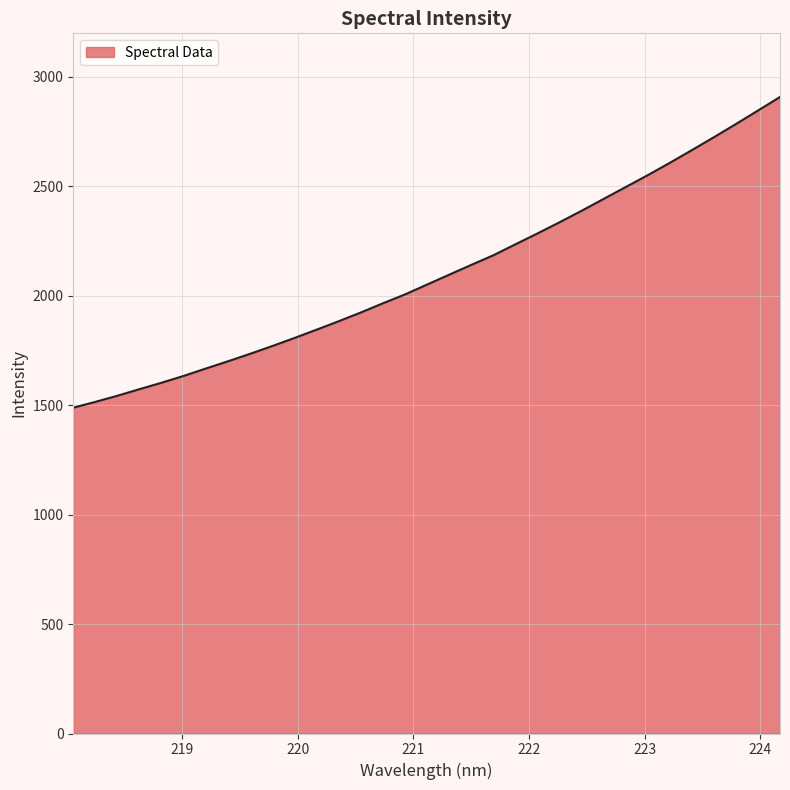

What is the difference between the maximum and minimum values?

1419.6